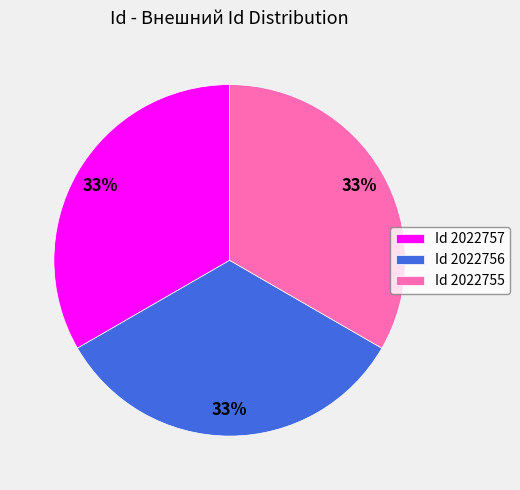

Is it true that Id 2022755 is 33% of the pie?

True